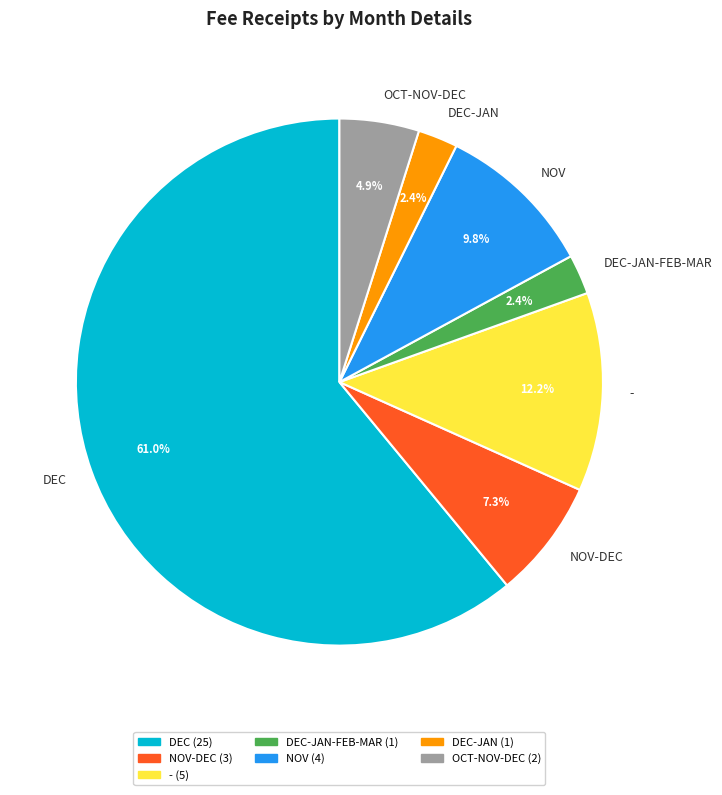

How many segments does this pie chart have?

7